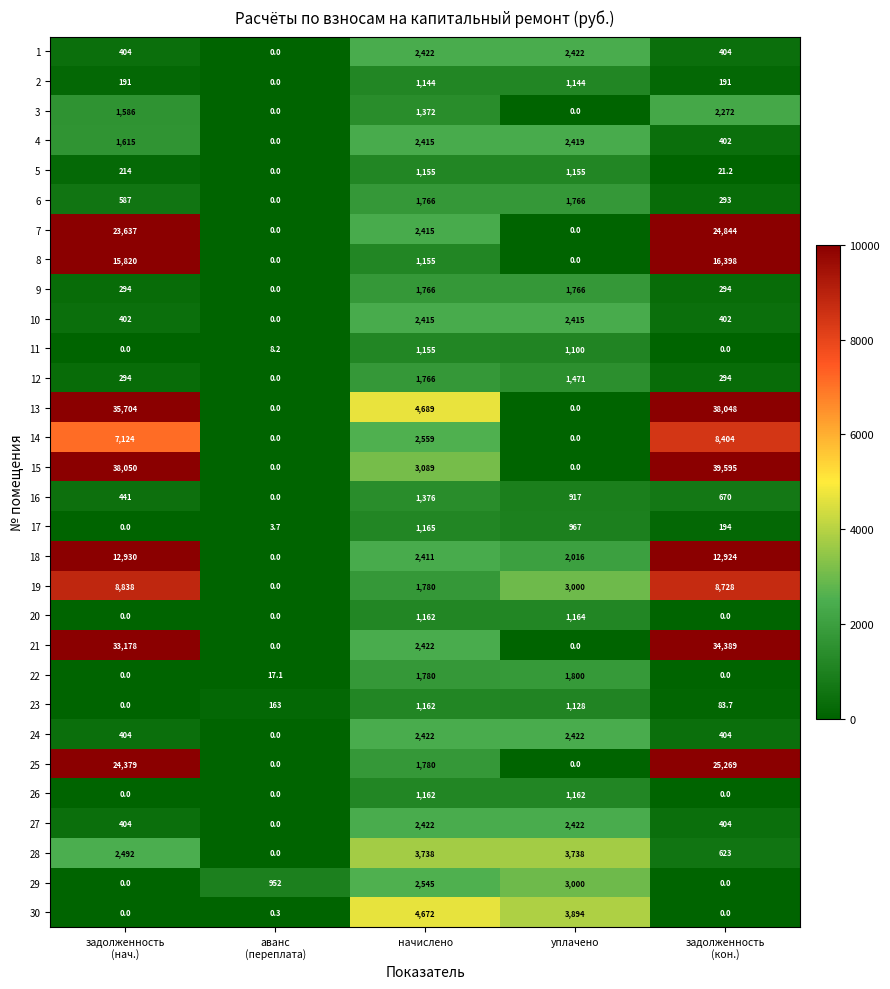

Between аванс
(переплата) and уплачено, which series saw the biggest shift?

30